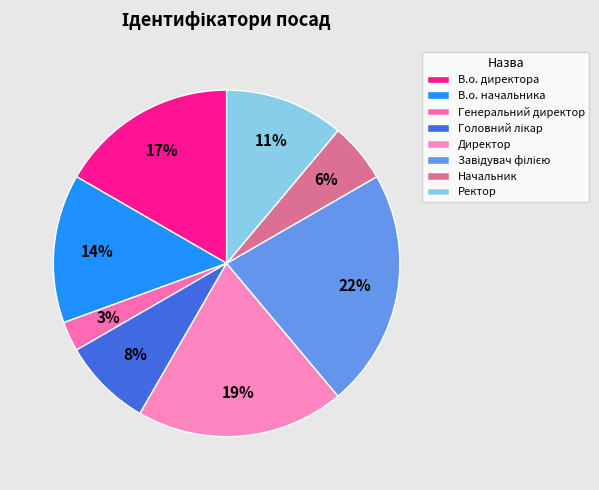

True or false: Завідувач філією accounts for 9% of the total.

False